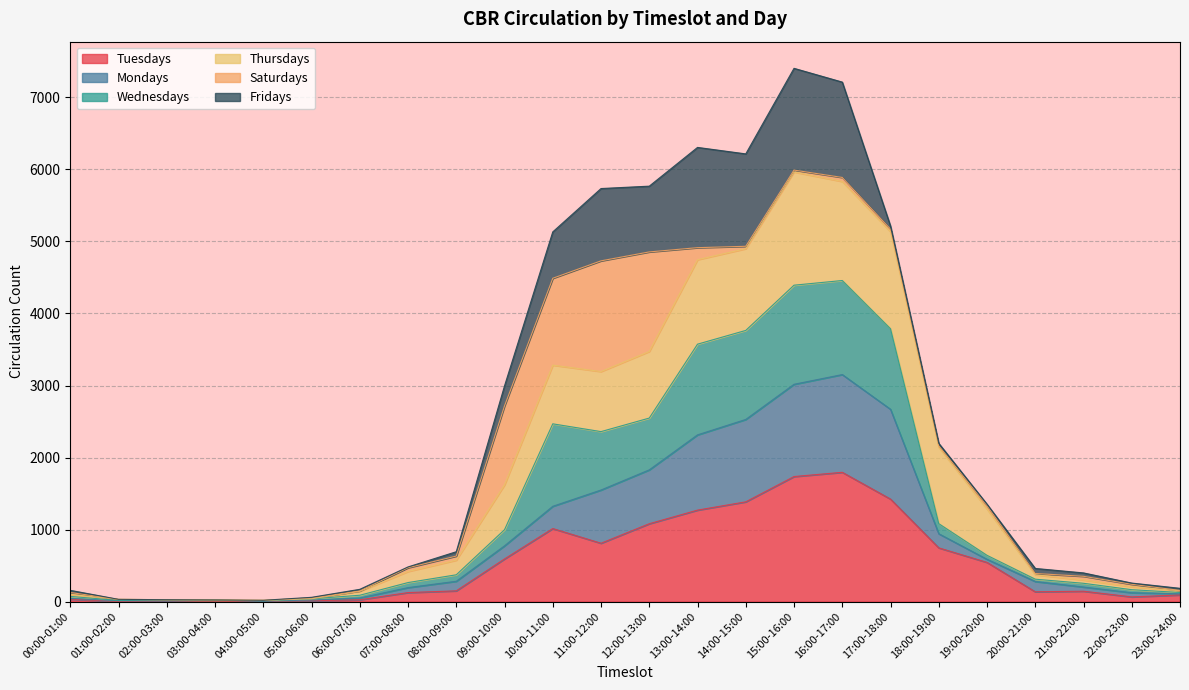

What is the maximum value for Tuesdays?

1795